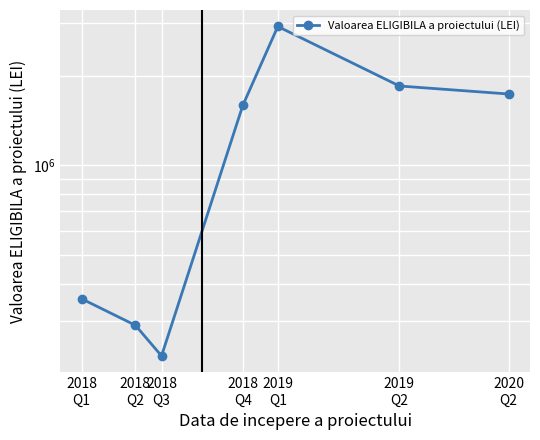

At which label does the data first exceed 1589701?

2018
Q4